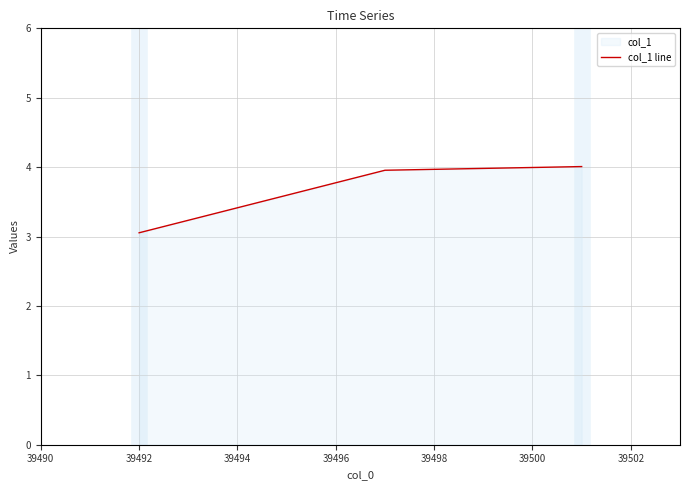

What is the greatest value displayed?

4.0